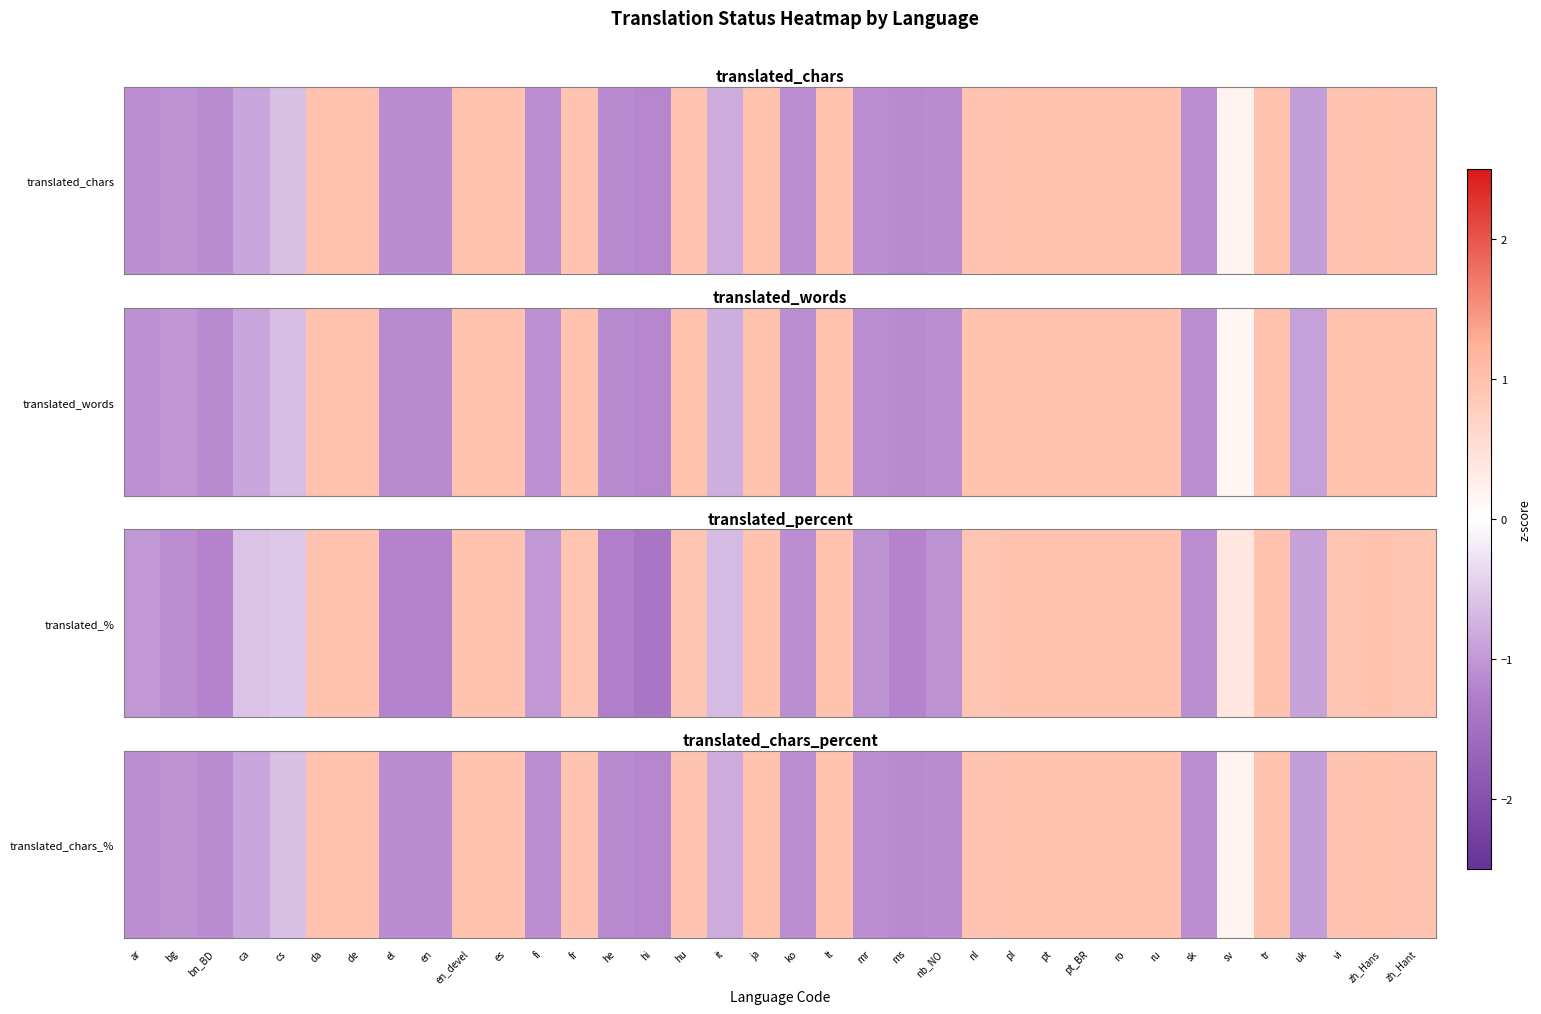

Count the number of categories in the chart.

36